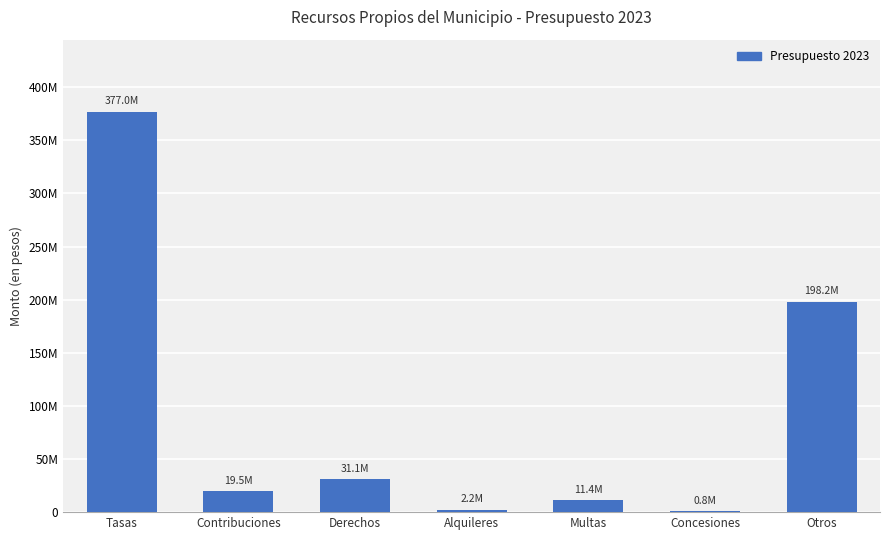

At which label is the value closest to 188880000?

Otros